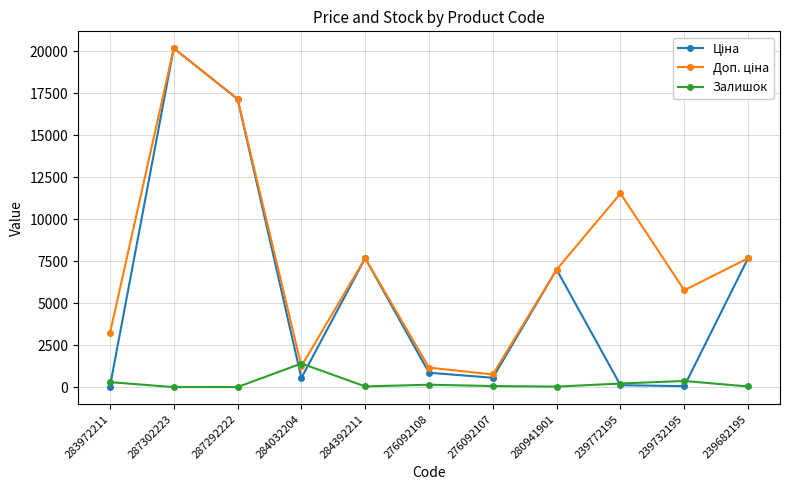

What is the highest value of the Залишок series?

1407.0